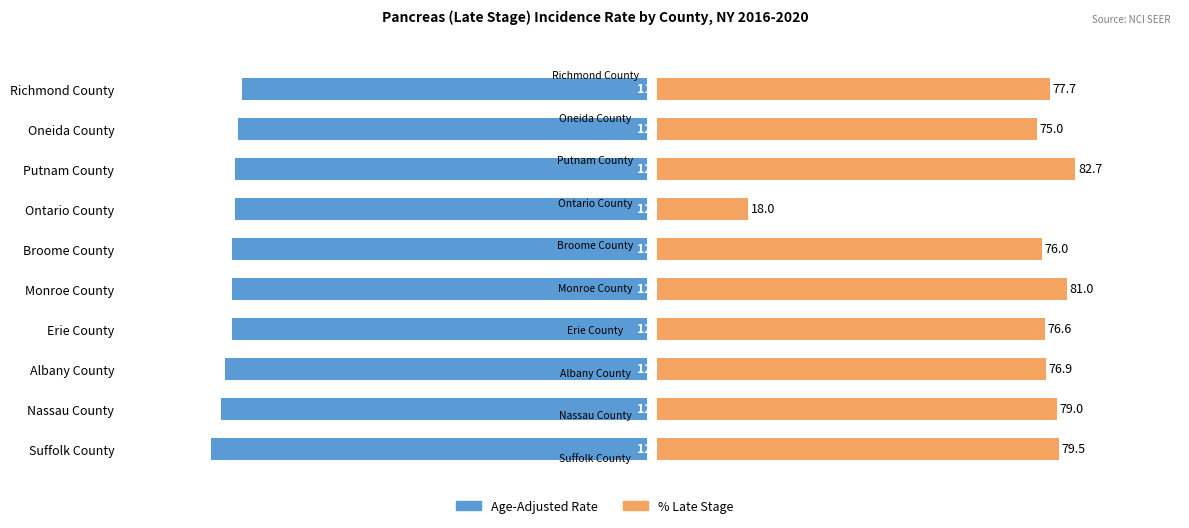

What is the difference between the maximum and minimum values in the Percent Late Stage series?

64.7